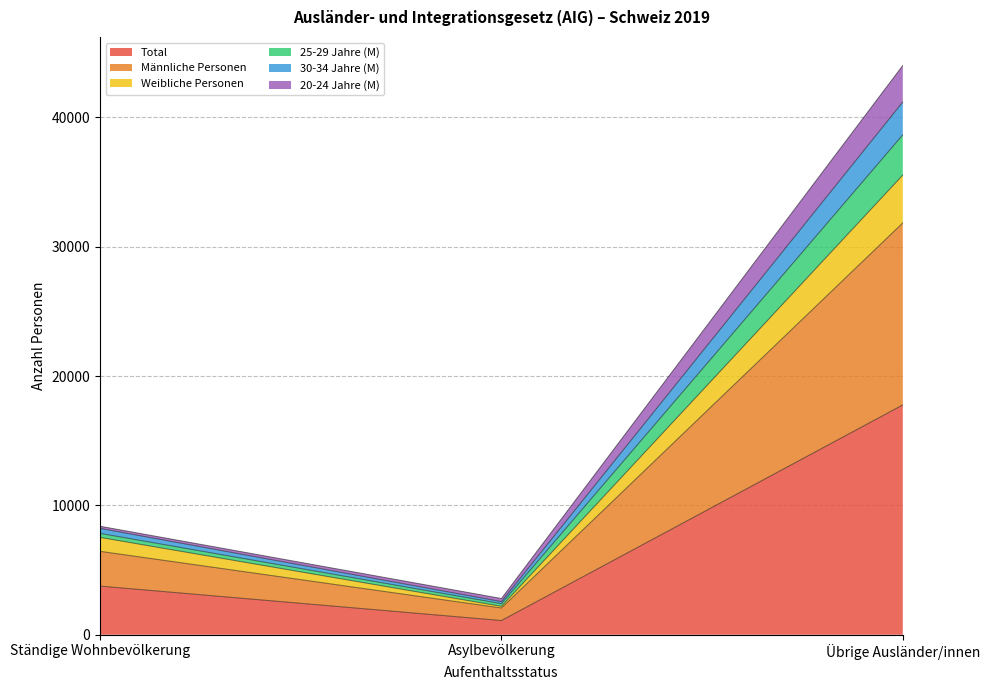

What is the difference between the highest and lowest values at Ständige Wohnbevölkerung?

4628